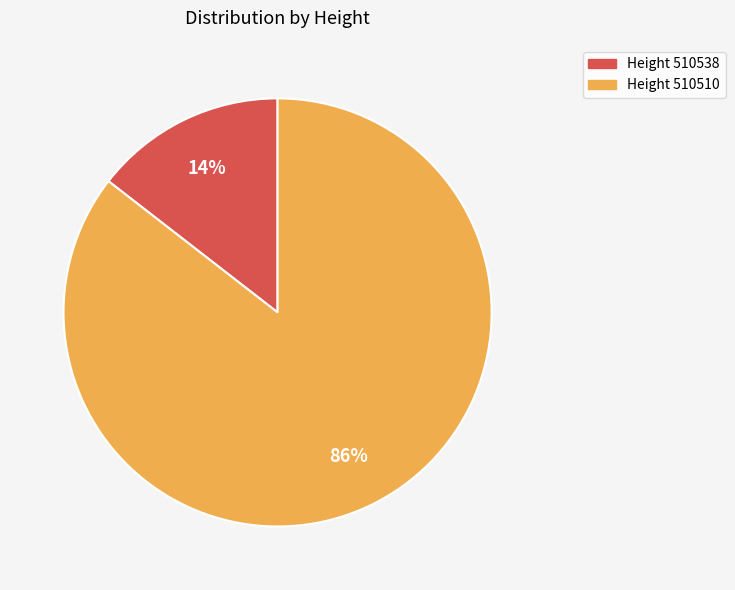

To the nearest percent, what is the average slice percentage?

50%